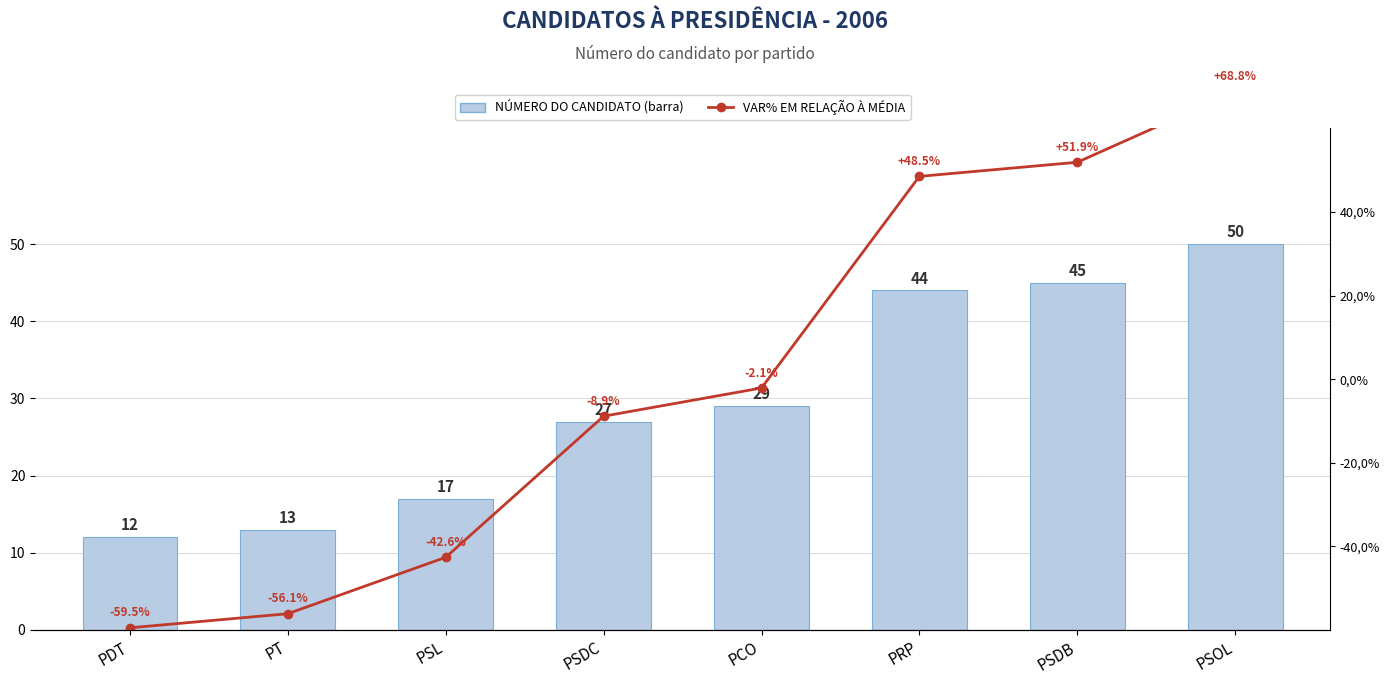

Which category has the highest value in the NÚMERO DO CANDIDATO series?

PSOL